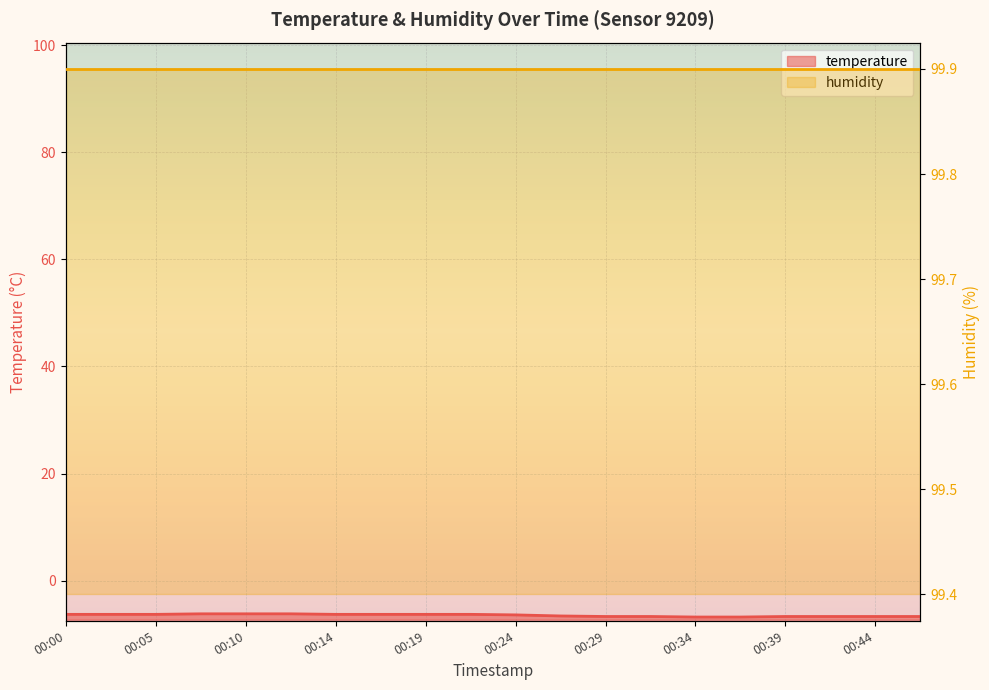

What is the average value?

-6.5